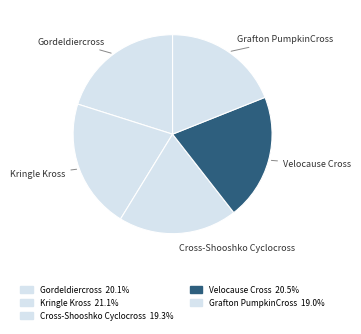

Does Kringle Kross represent more than half of the total?

No